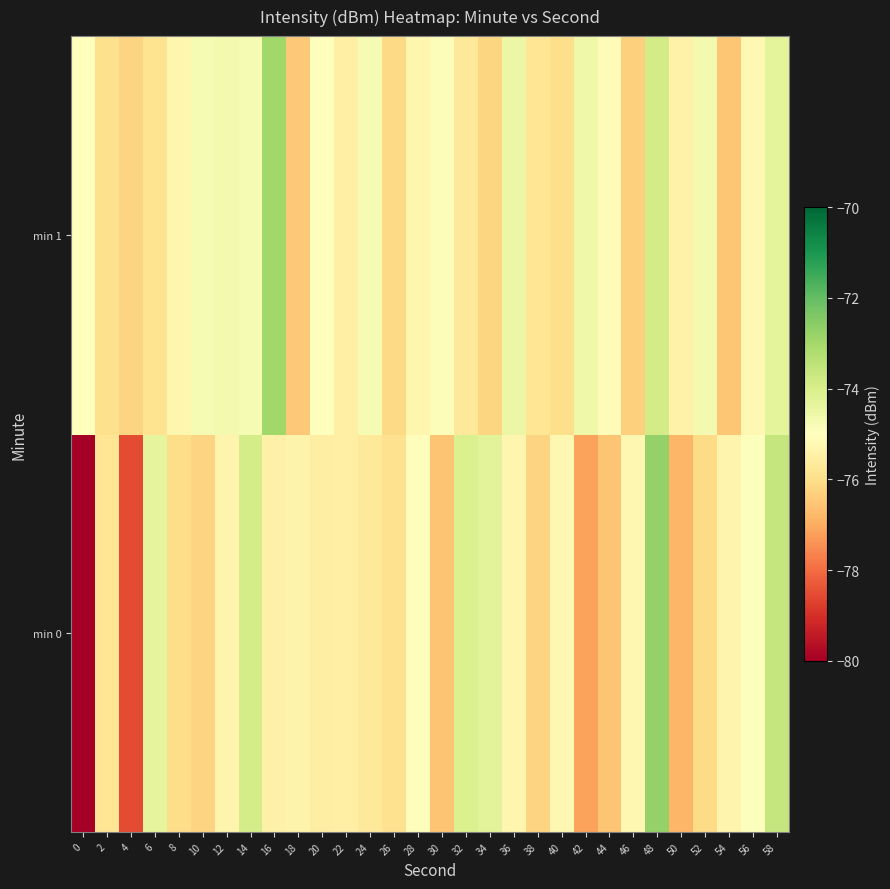

Between 44 and 48, which series saw the biggest shift?

row_0